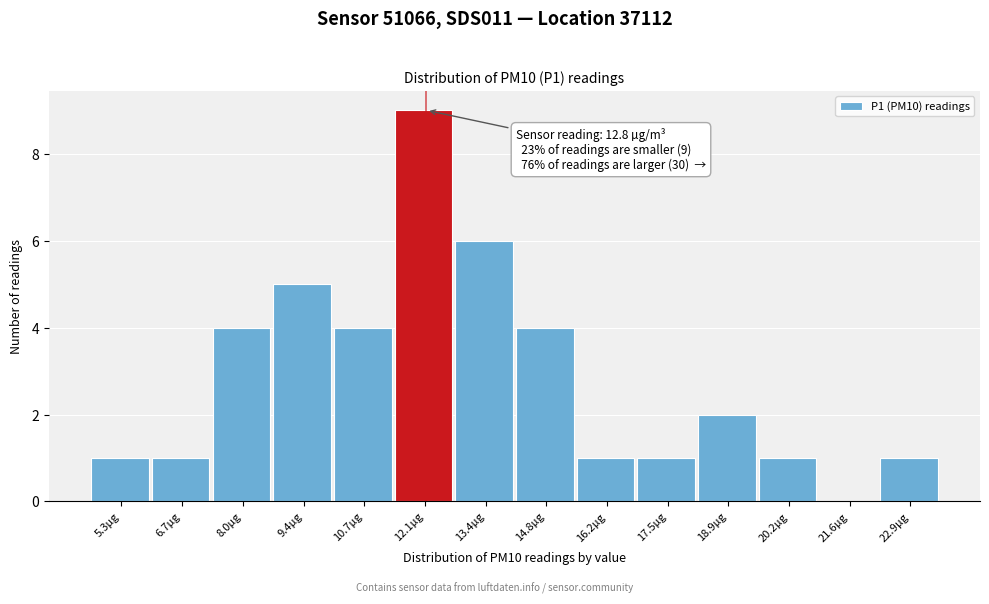

Reading left to right, what are all the values shown in this chart?

5.3µg=1	6.7µg=1	8.0µg=4	9.4µg=5	10.7µg=4	12.1µg=9	13.4µg=6	14.8µg=4	16.2µg=1	17.5µg=1	18.9µg=2	20.2µg=1	21.6µg=0	22.9µg=1